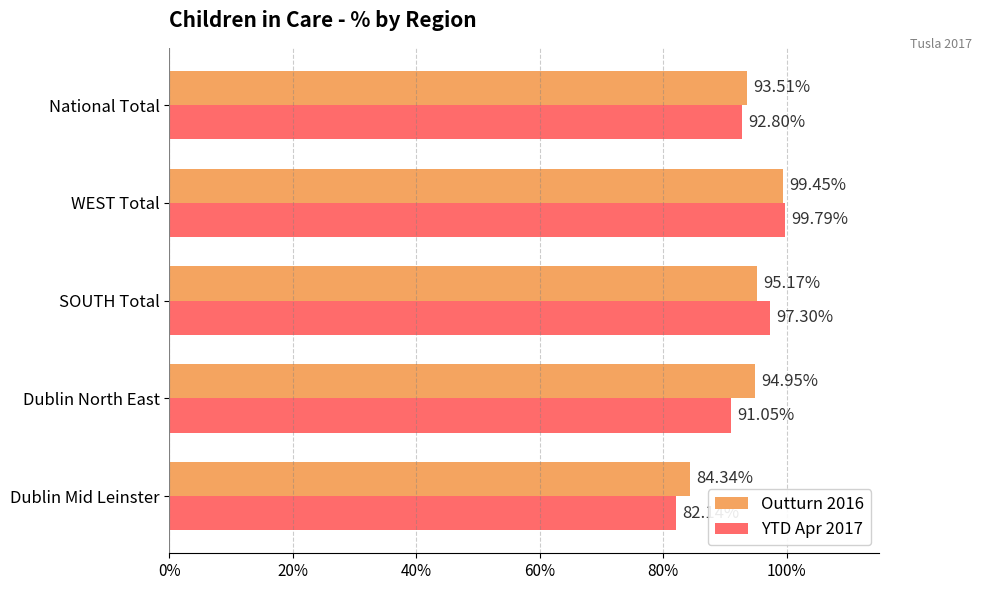

Rank the series by their average value, from lowest to highest.

YTD Apr 2017, Outturn 2016